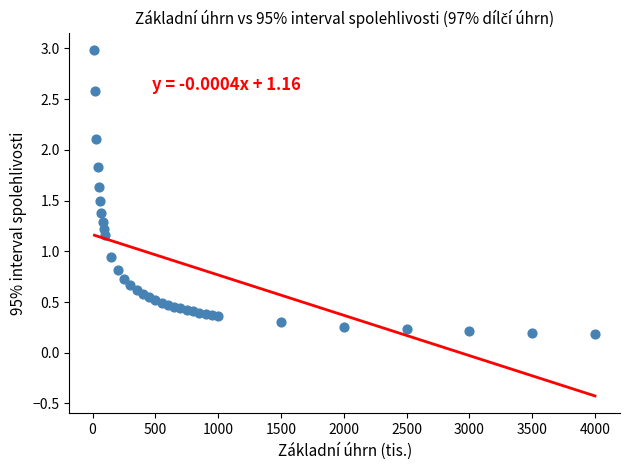

What is the range of X values (max minus min)?

3985.0